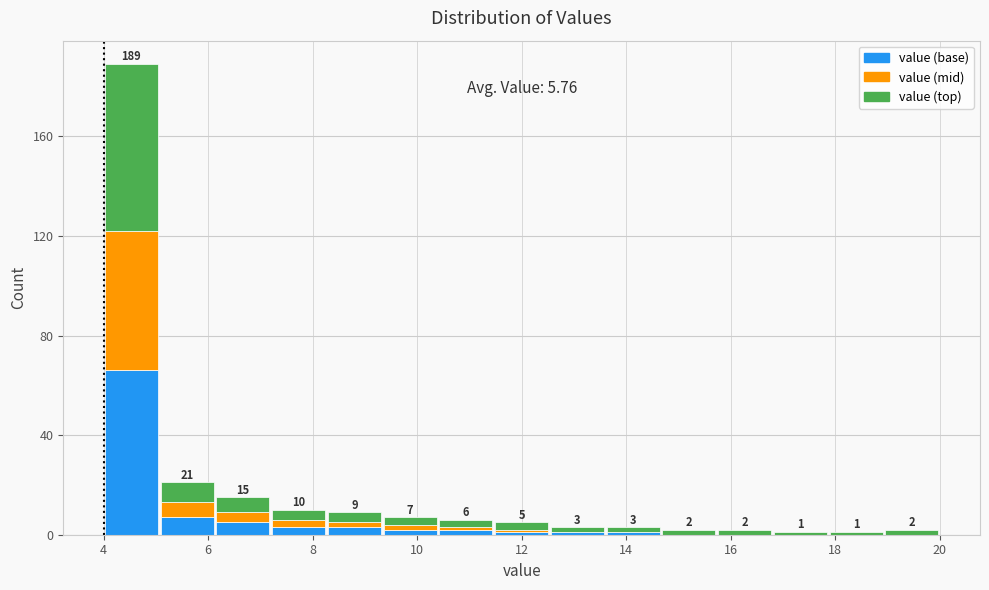

Which range on the x-axis has the tallest stacked bar (by total height)?

4.0 to 5.0